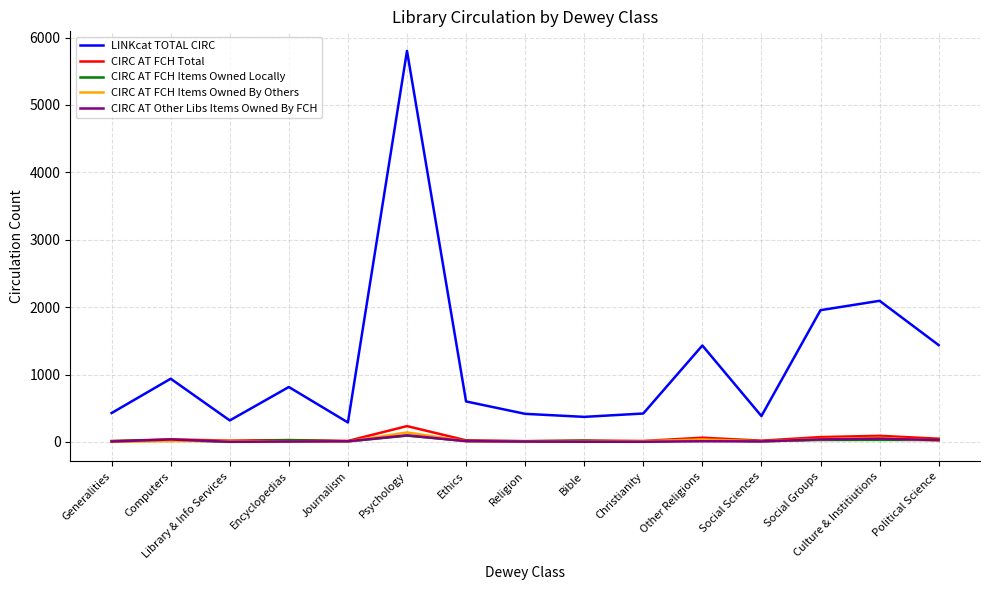

At which category is the sum across all series the highest?

Psychology